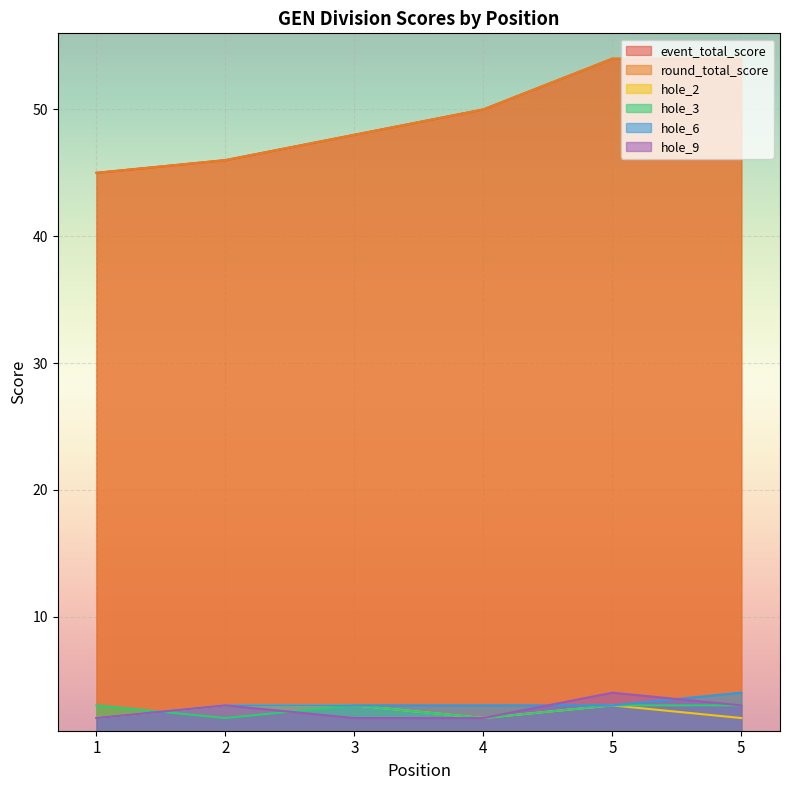

What is the value of the hole_6 point at the 4th from the left?

3